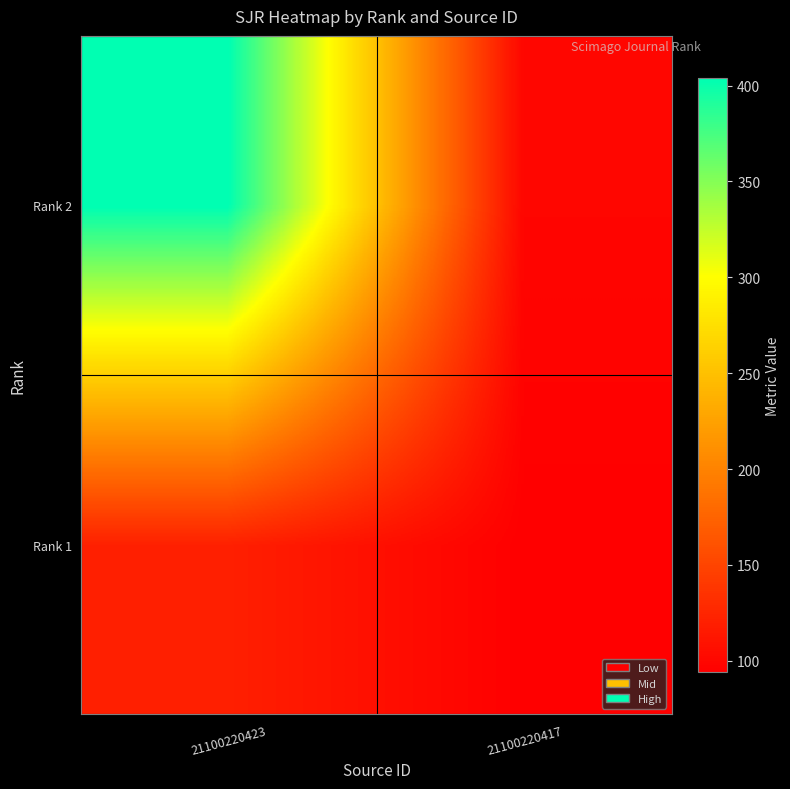

At how many categories does at least one series exceed 173?

1